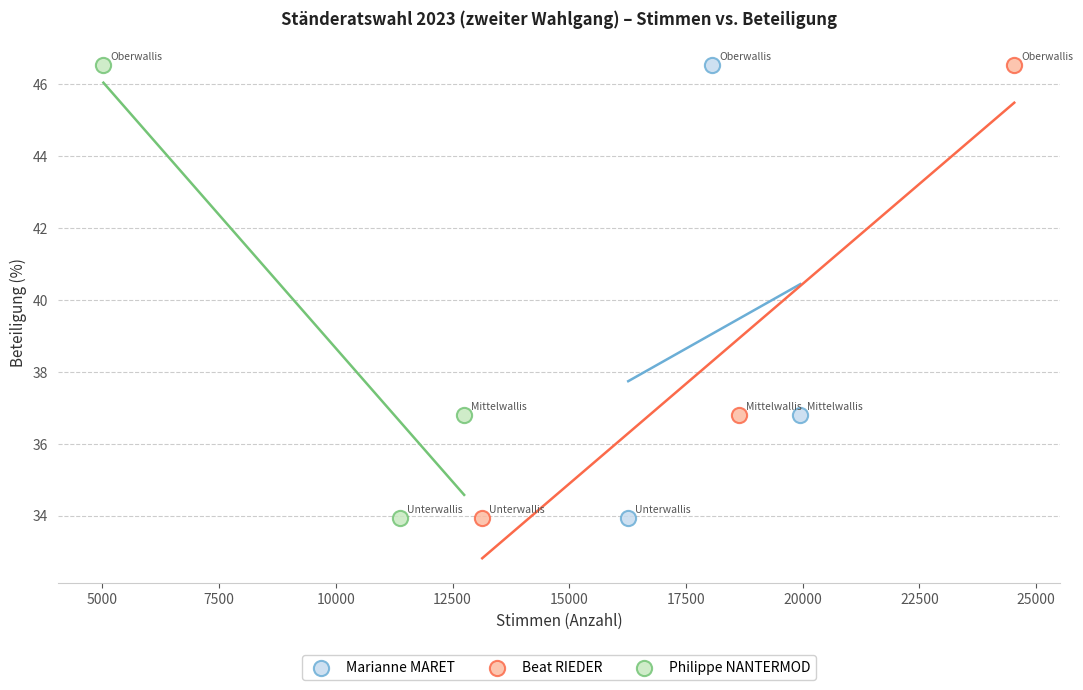

What are all the series names shown in the legend?

Marianne MARET, Beat RIEDER, Philippe NANTERMOD